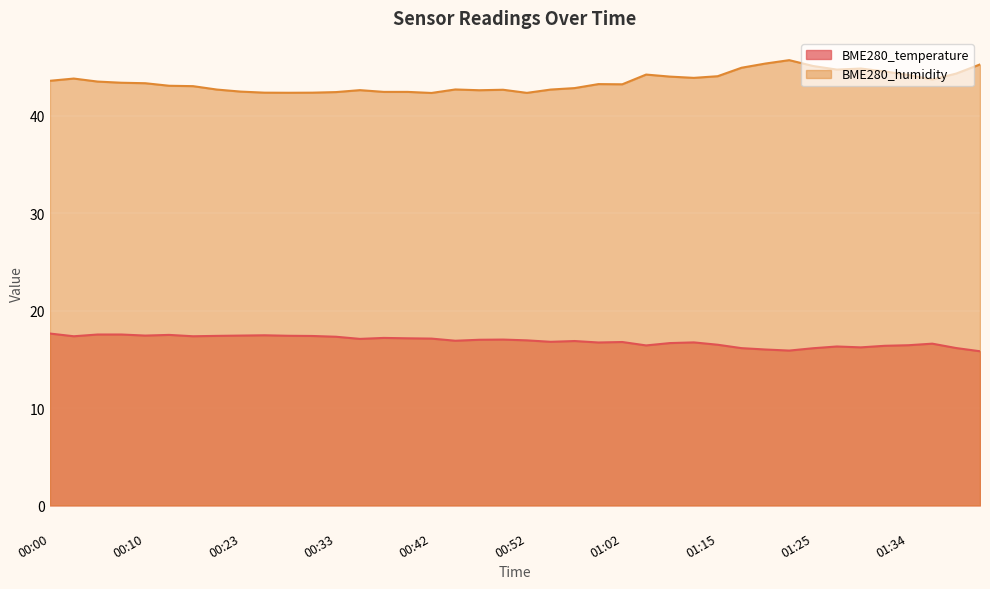

Count the number of data series in this chart.

2